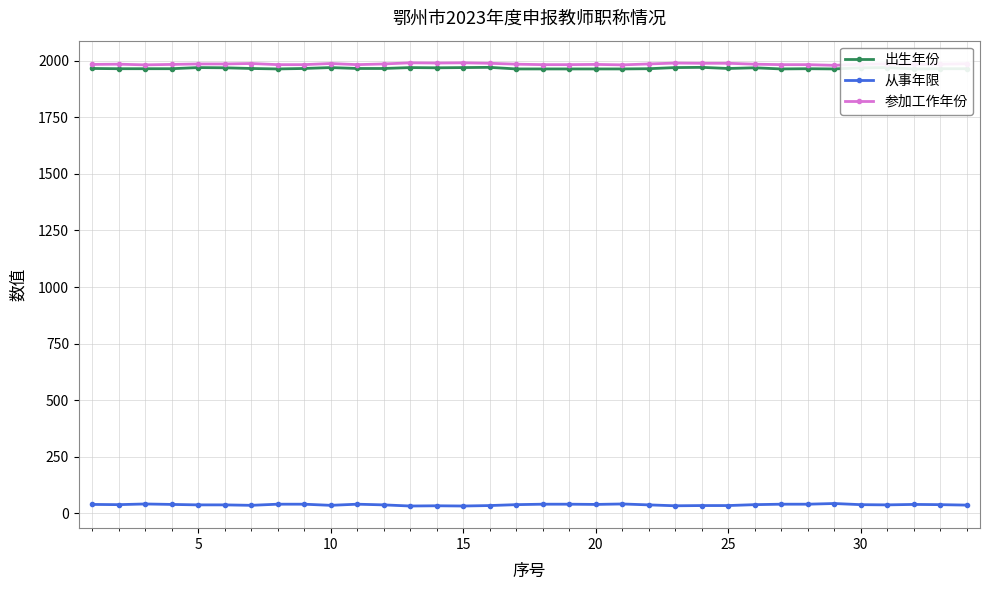

True or false: 参加工作年份 and 从事年限 intersect in this chart.

False